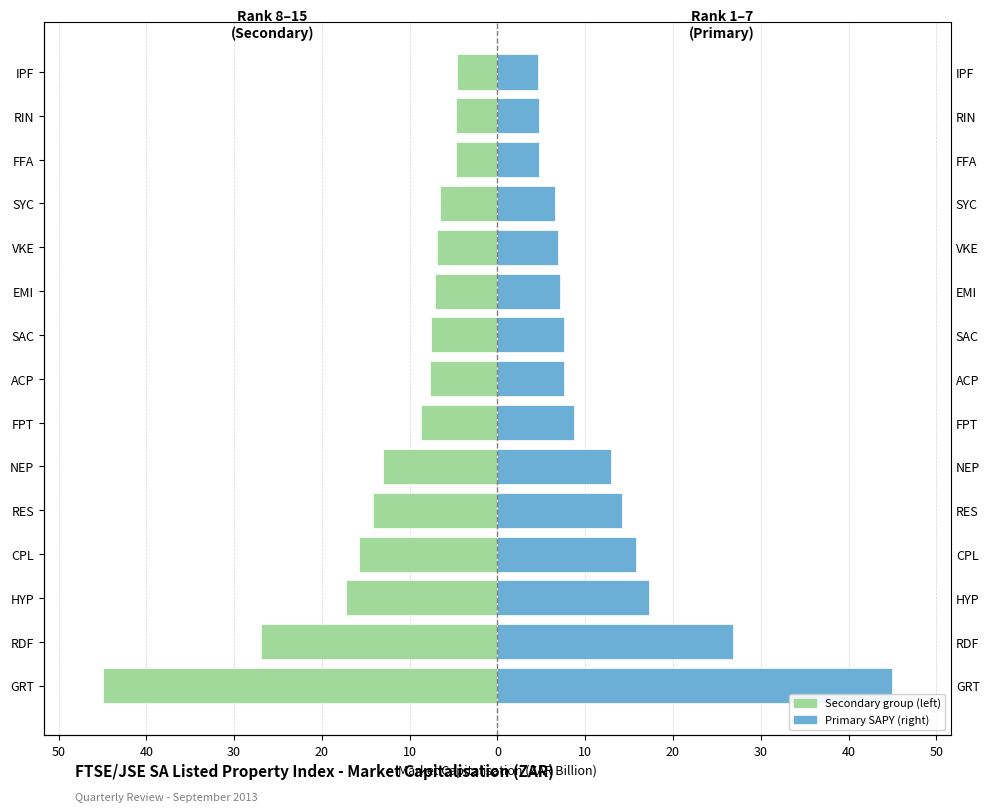

What is the minimum value for Mkt Cap Left (ZAR bn)?

-44.9